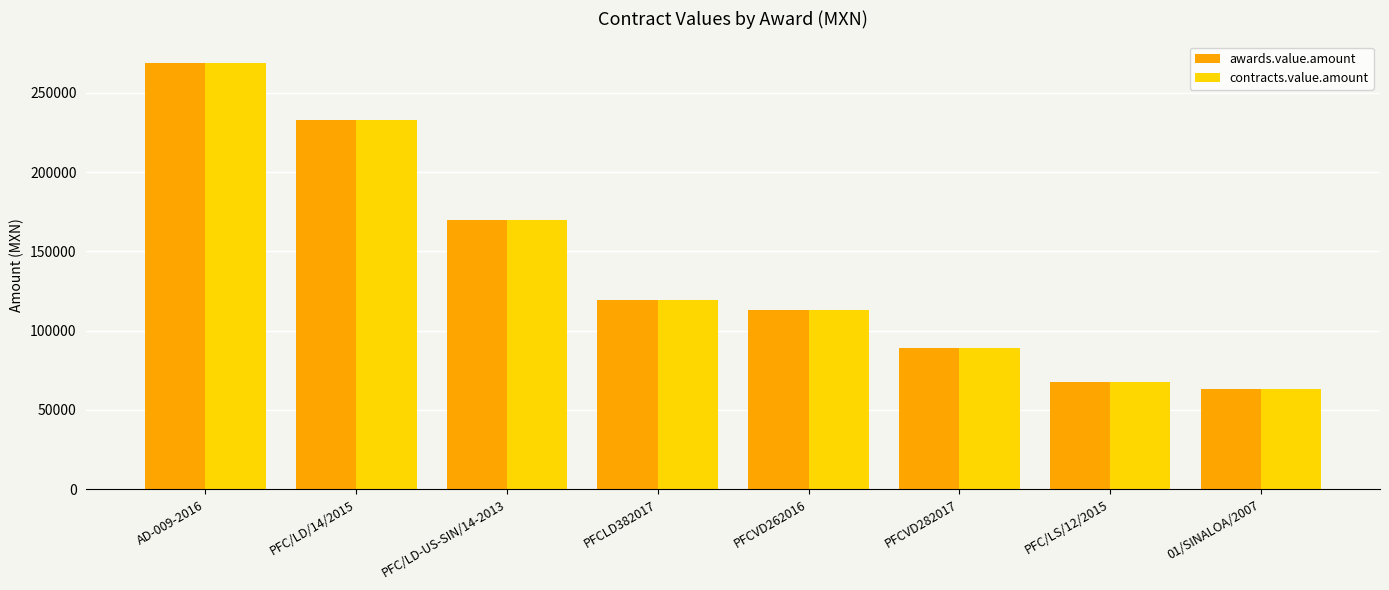

How many groups of bars are there?

8